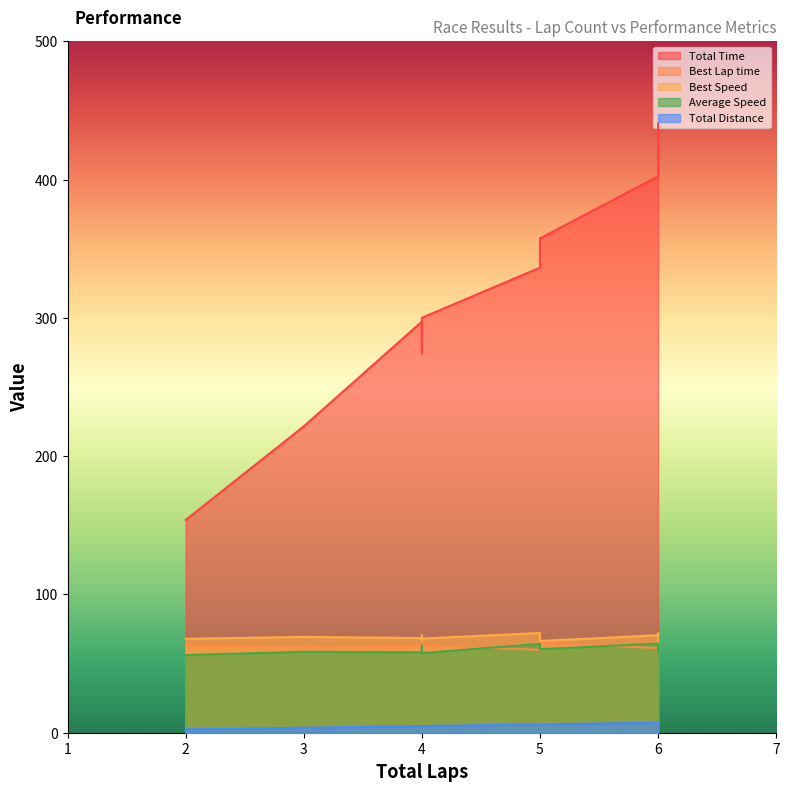

Rank the series by their maximum value, from lowest to highest.

Total Distance, Average Speed, Best Lap time, Best Speed, Total Time